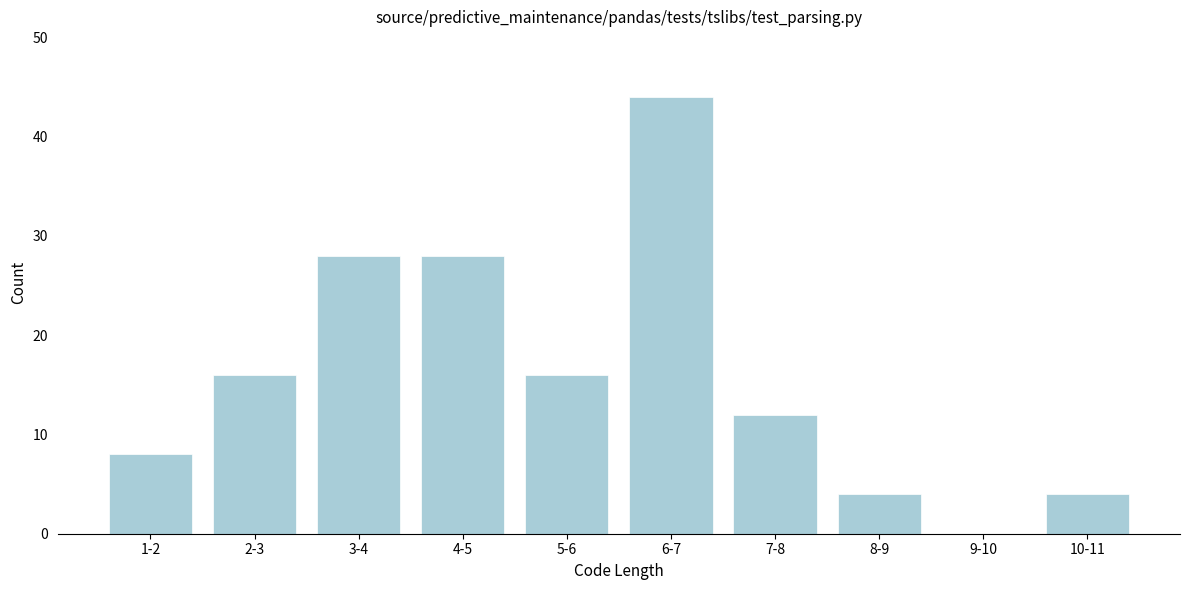

Reading right to left, list all the values displayed in this chart.

10-11=4	9-10=0	8-9=4	7-8=12	6-7=44	5-6=16	4-5=28	3-4=28	2-3=16	1-2=8